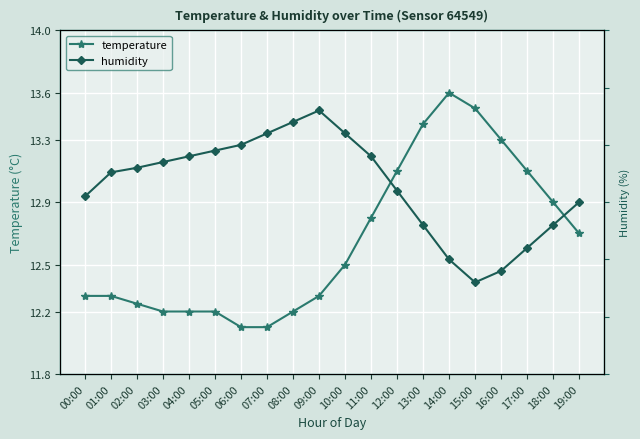

What is the difference between the highest and lowest values at 11:00?

0.4